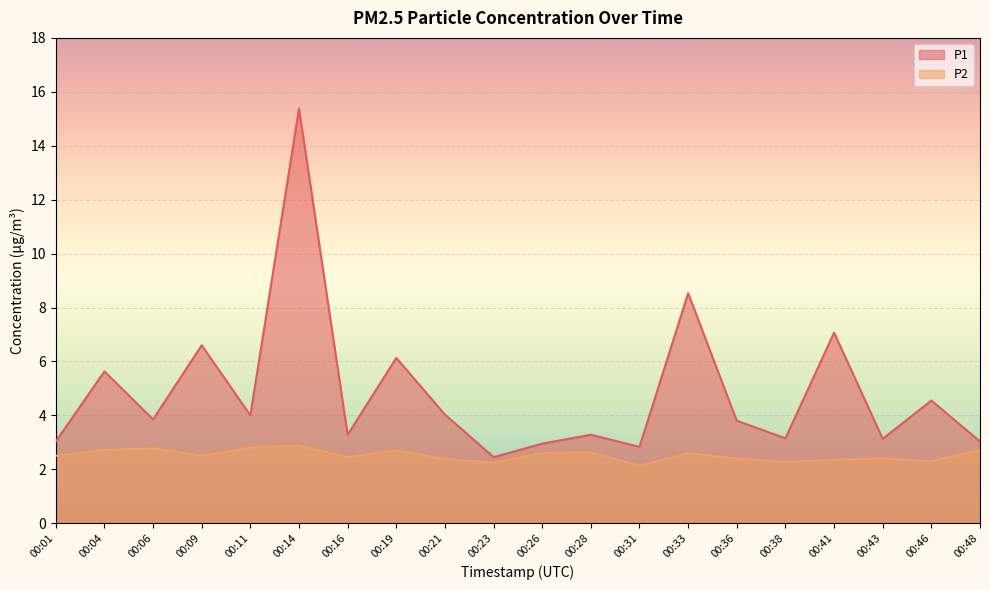

The P1 series shows 9.5 at 00:04. True or false?

False